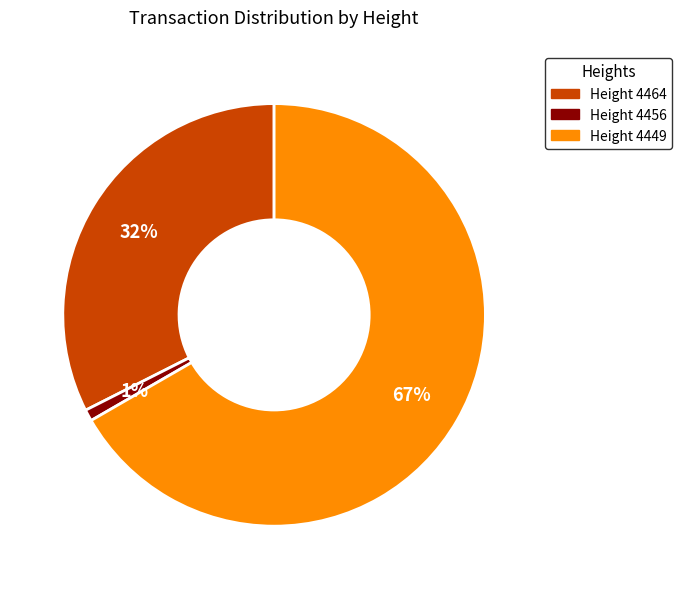

To the nearest percent, what is the difference between the largest and smallest slice percentages?

66%